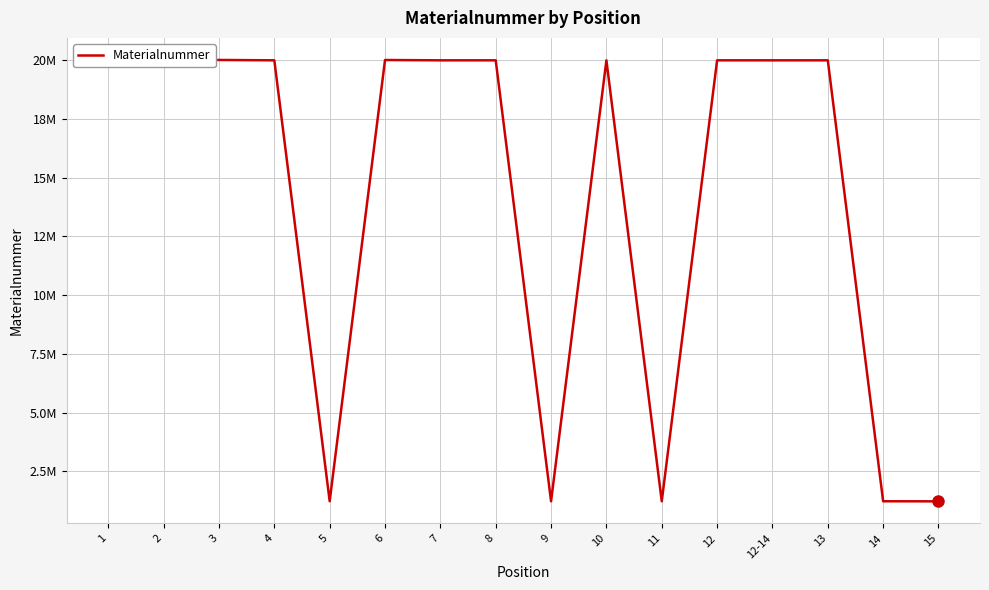

What is the maximum value shown in the chart?

20018820